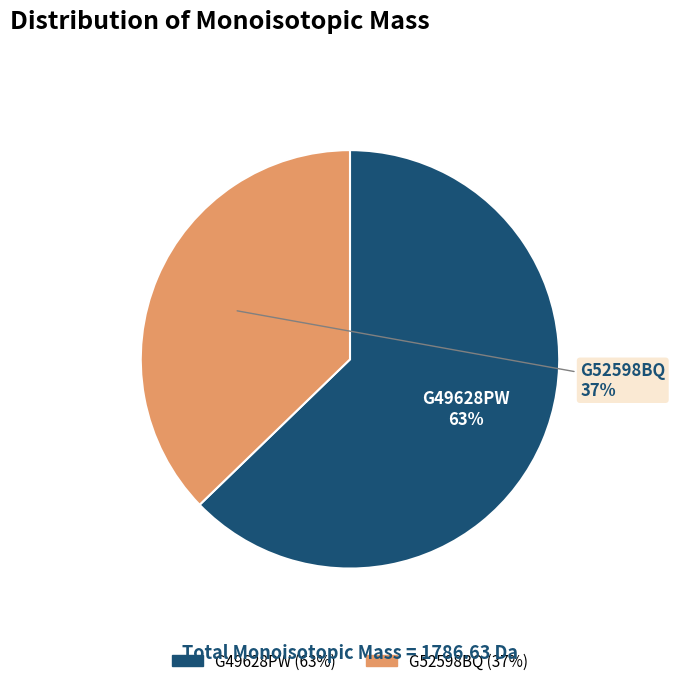

Count the number of slices in the pie.

2